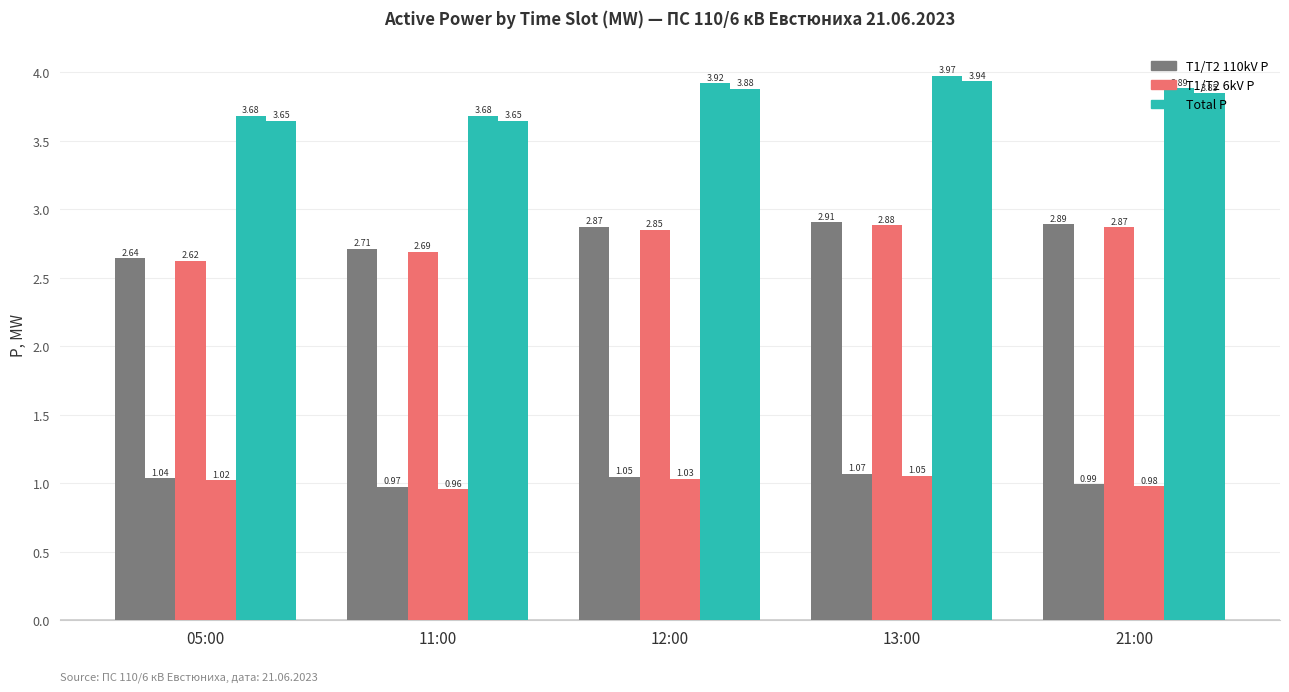

What is the maximum value shown in the chart?

4.0